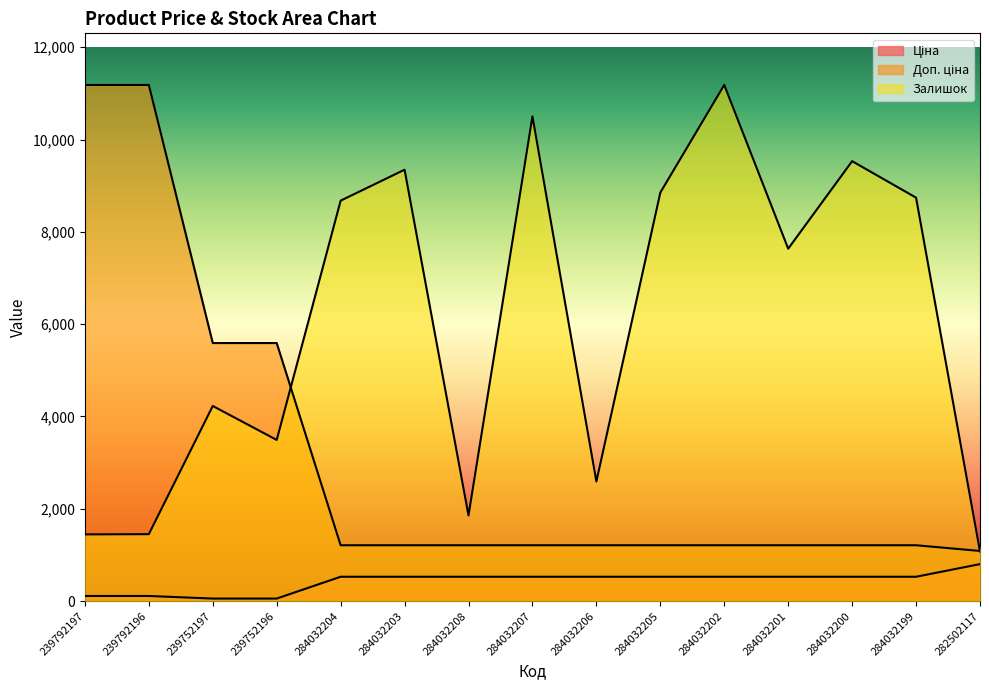

Reading left to right, list all the values displayed in this chart.

Ціна: 111.8	111.8	55.9	55.9	528.2	528.2	528.2	528.2	528.2	528.2	528.2	528.2	528.2	528.2	802.1
Доп. ціна: 11182.0	11182.0	5591.0	5591.0	1210.7	1210.7	1210.7	1210.7	1210.7	1210.7	1210.7	1210.7	1210.7	1210.7	1087.0
Залишок: 1445.9	1450.9	4227.6	3492.2	8675.4	9345.9	1856.2	10501.6	2591.6	8850.5	11182.0	7634.8	9531.0	8740.5	1075.7